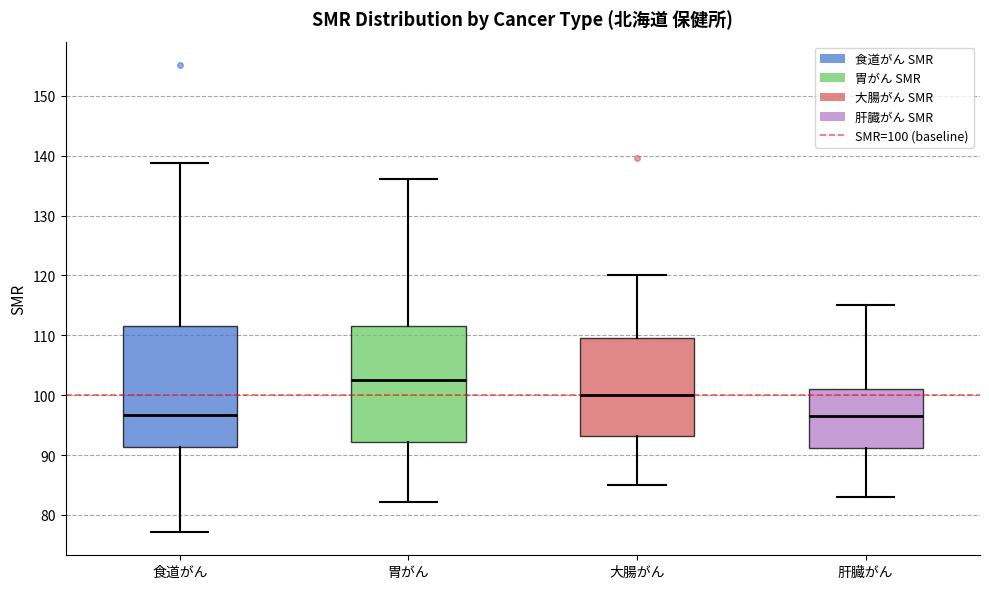

Where is the lower edge of the box for 食道がん on the y-axis? The values are not printed on the chart, so give them approximately, as read against the axis.

91